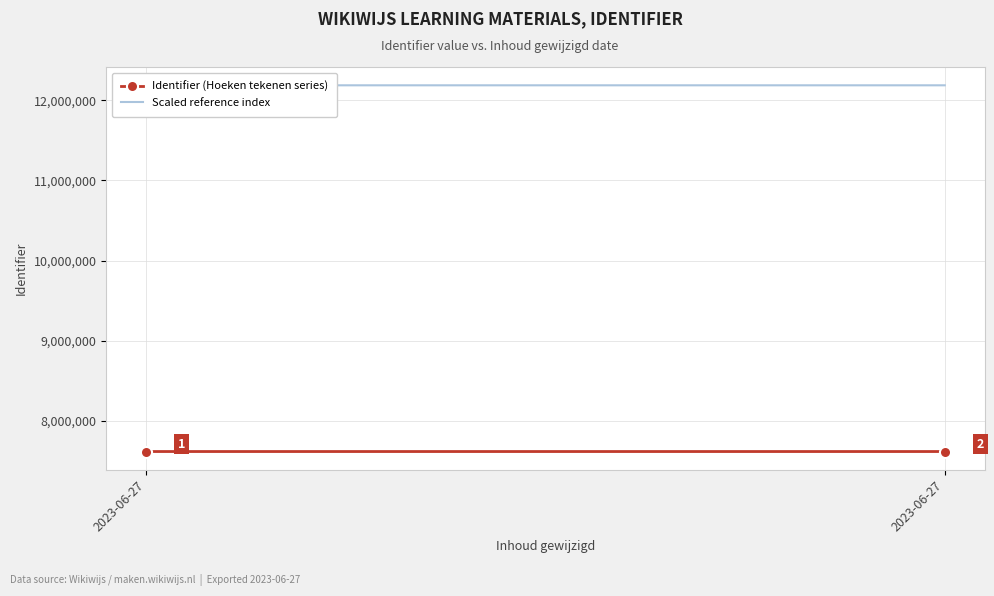

Which series has the largest total across all categories?

Scaled reference index